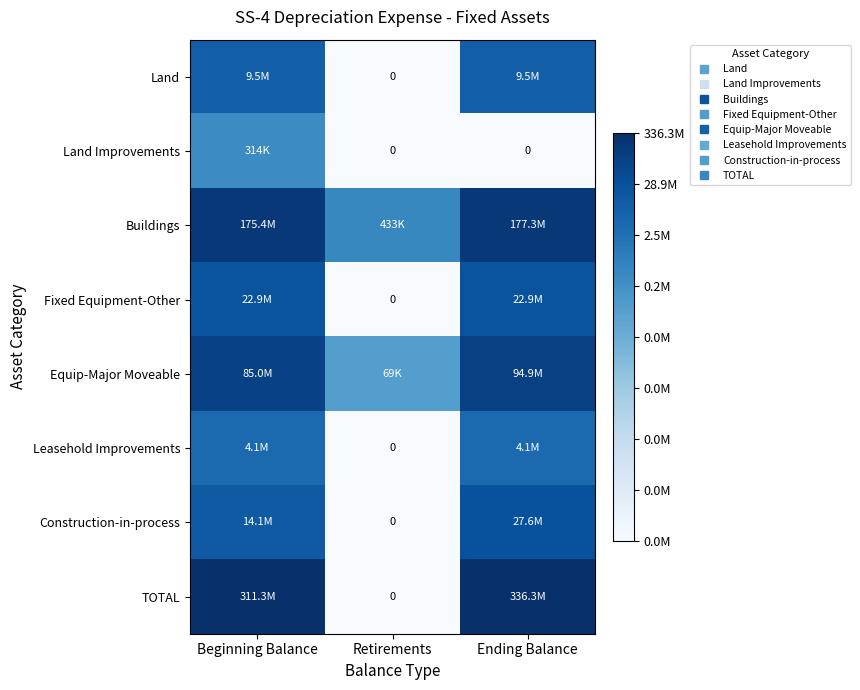

Which series has the largest total across all categories?

Buildings